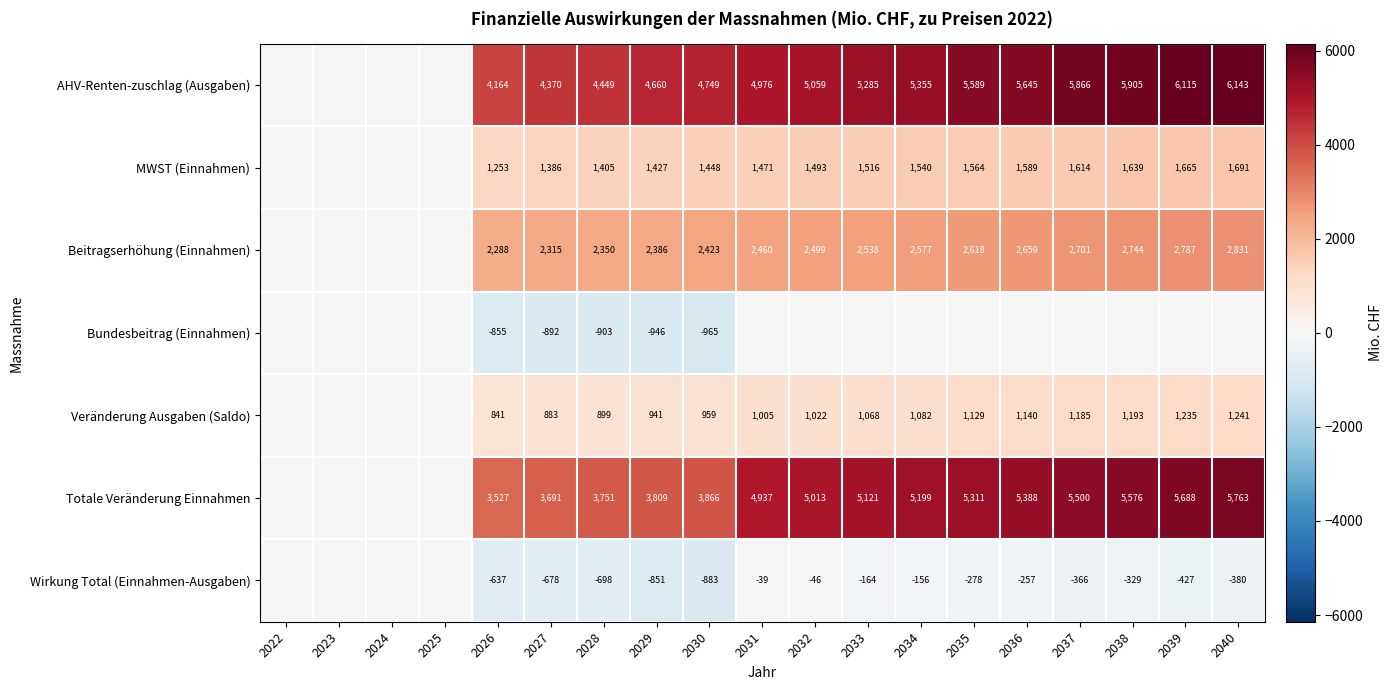

What is the sum of the Beitragserhöhung (Einnahmen) values at 2034 and 2038?

5321